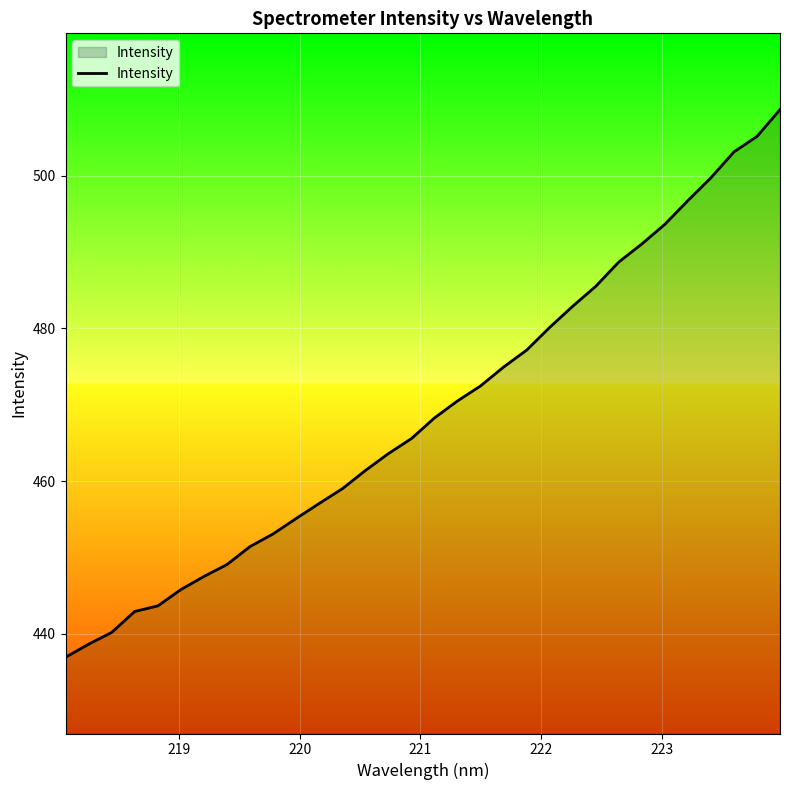

What is the smallest value displayed?

436.9